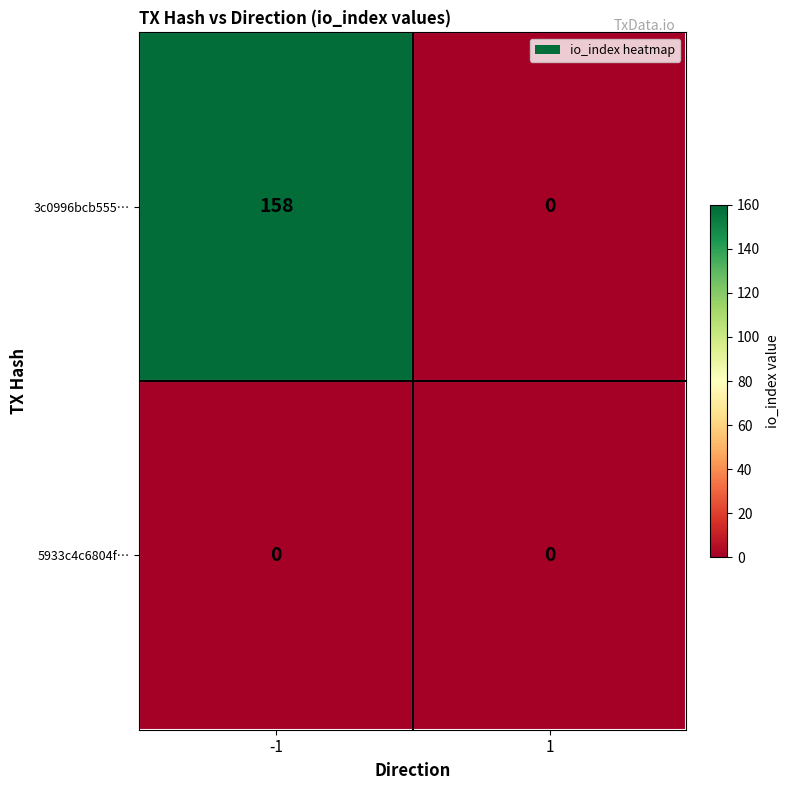

Reading left to right, what are all the values shown in this chart?

3c0996bcb555…: -1=158	1=0
5933c4c6804f…: -1=0	1=0